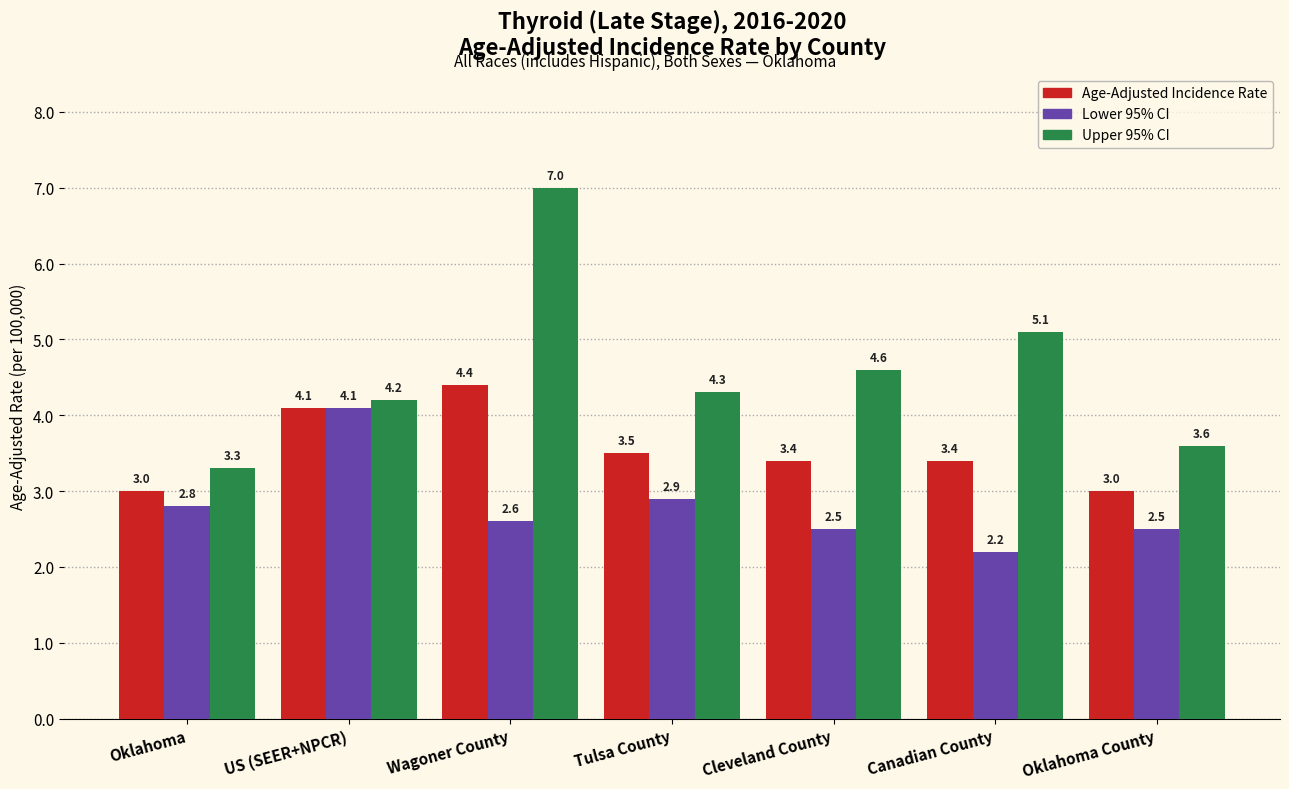

Are the bars grouped side by side (vs. stacked)?

Yes